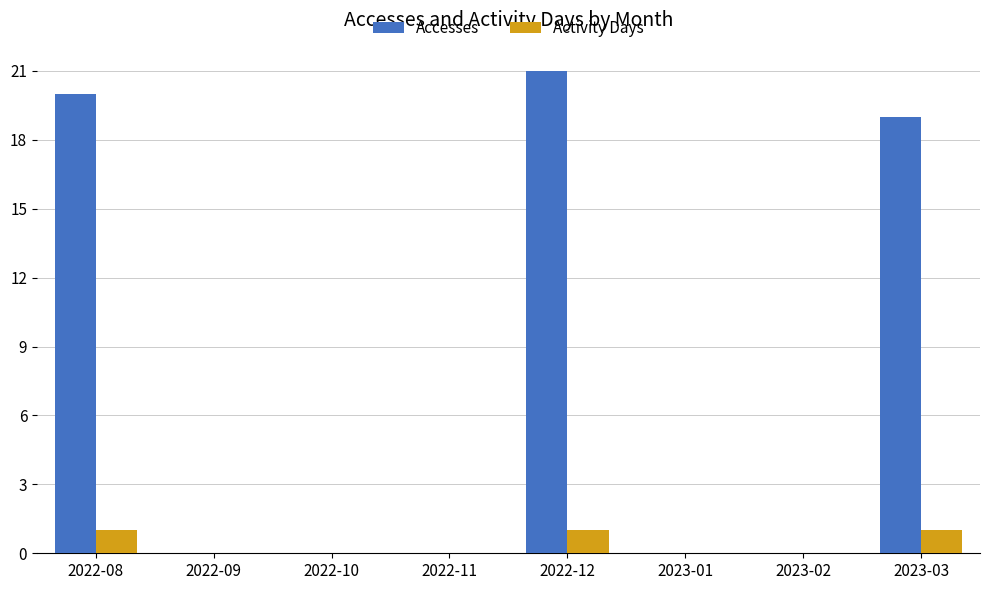

Count the number of data series in this chart.

2